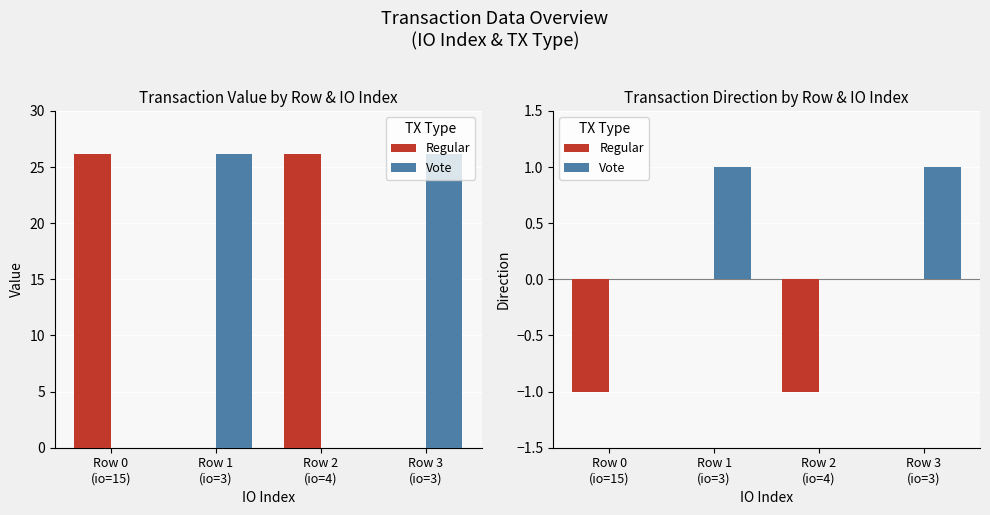

Rank the series at Row 3
(io=3) from lowest to highest value.

Regular, Vote